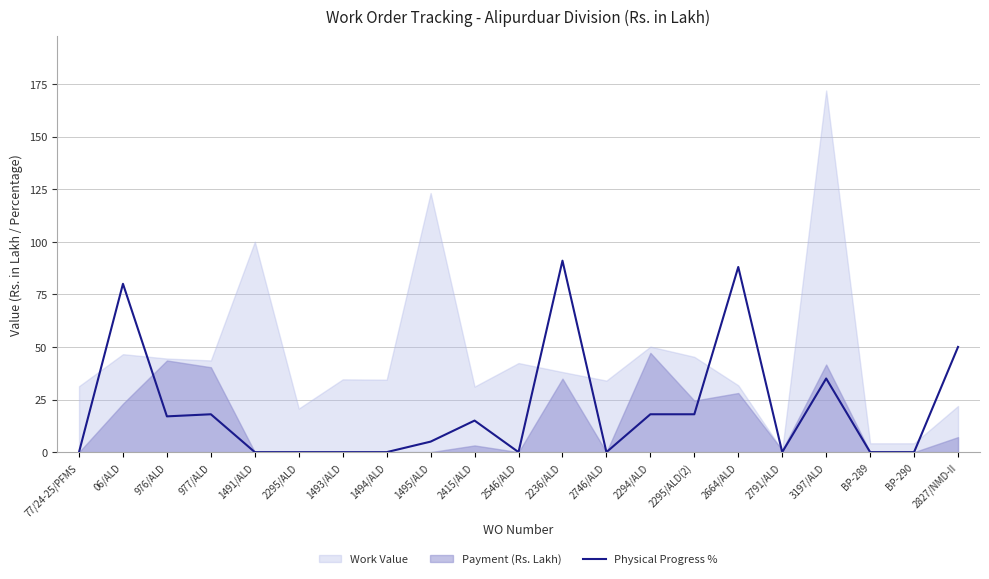

Does the chart have visible grid lines?

Yes